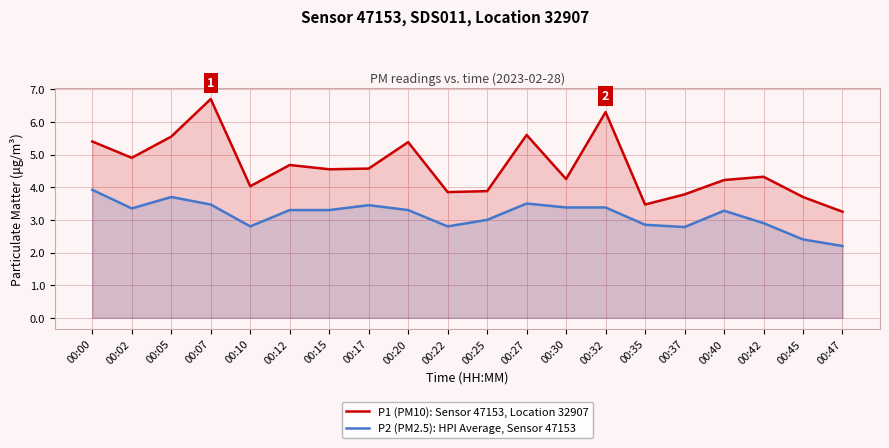

At which label does P1 (PM10): Sensor 47153, Location 32907 reach its peak?

00:07